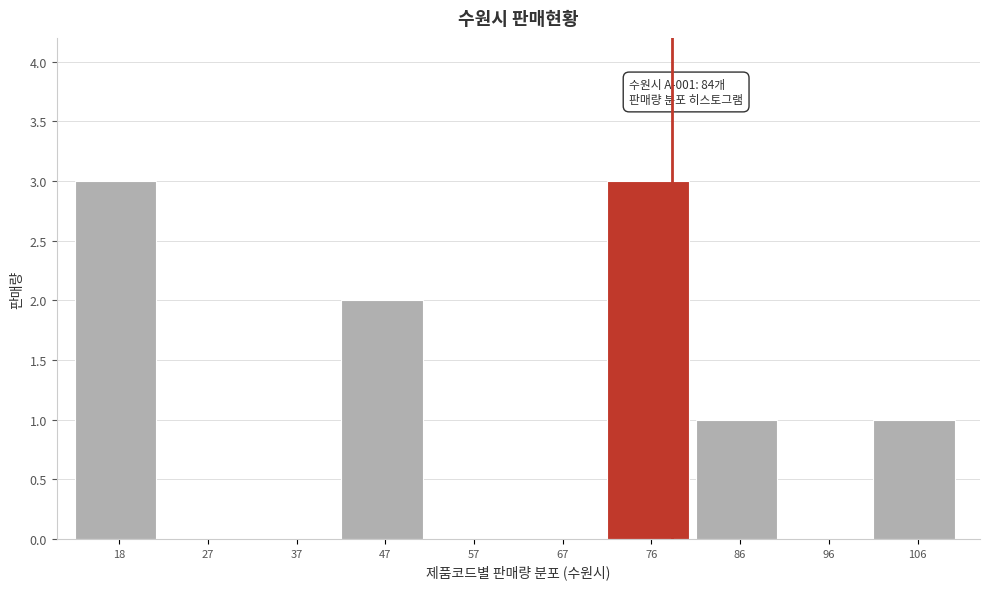

Reading left to right, list all the values displayed in this chart.

18=3	27=0	37=0	47=2	57=0	67=0	76=3	86=1	96=0	106=1